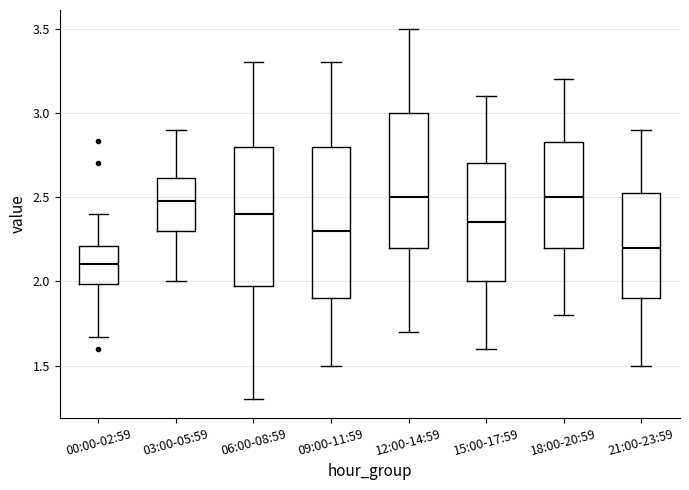

Which box is the tallest, from its lower edge to its upper edge?

09:00-11:59